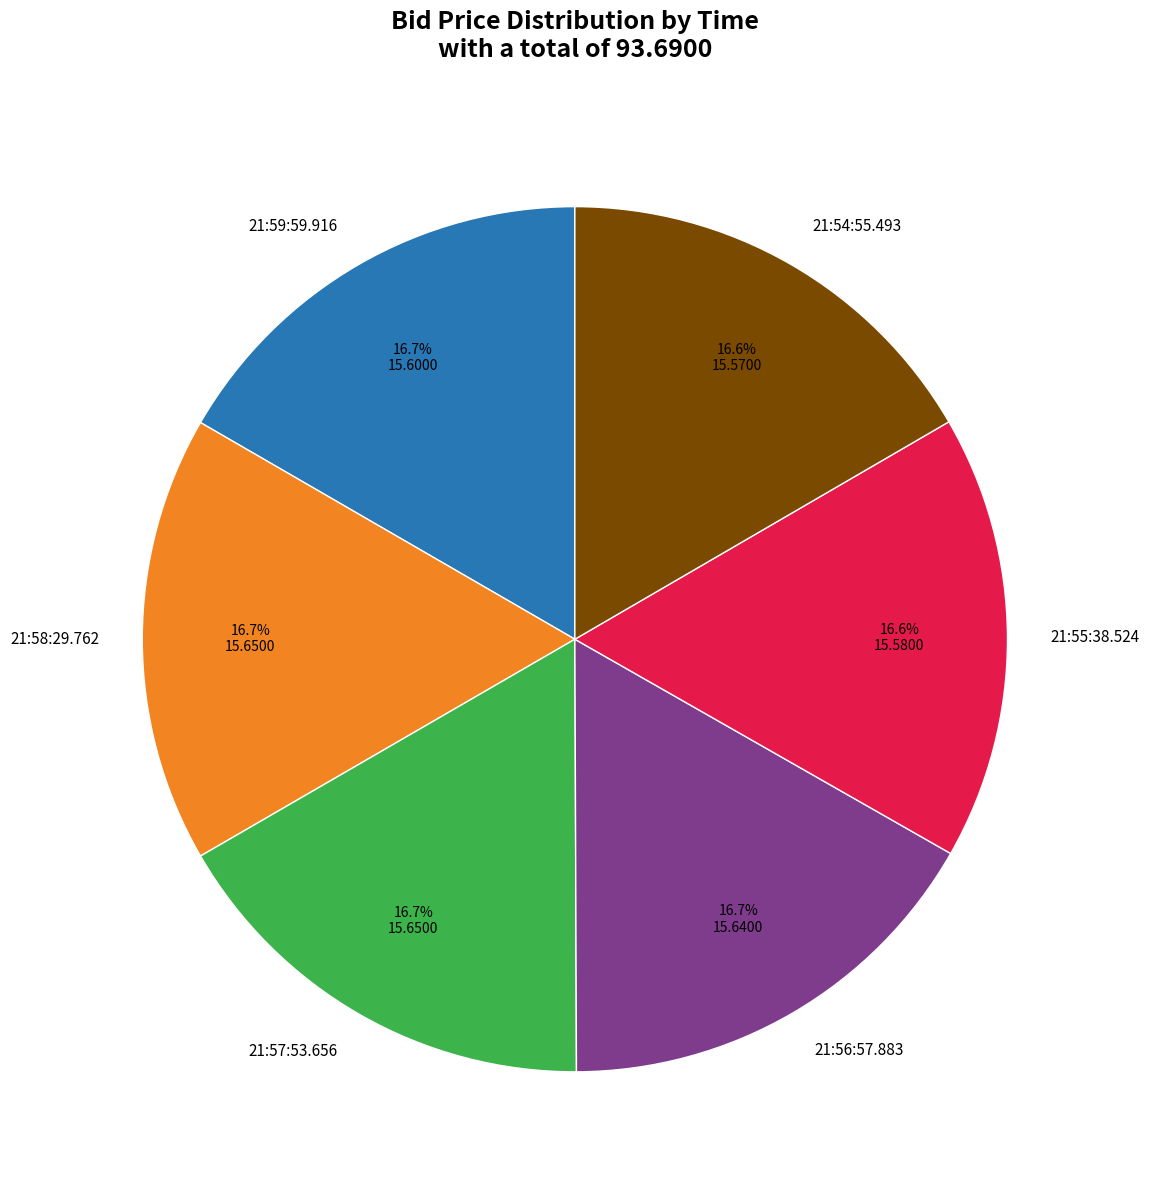

The 21:57:53.656 slice represents 6% of the pie. True or false?

False